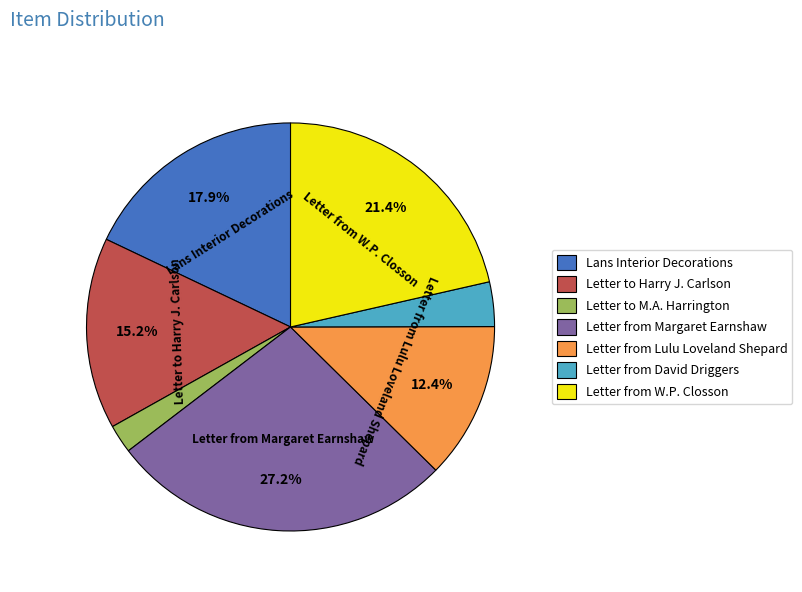

Is Letter to Harry J. Carlson the majority of the pie?

No